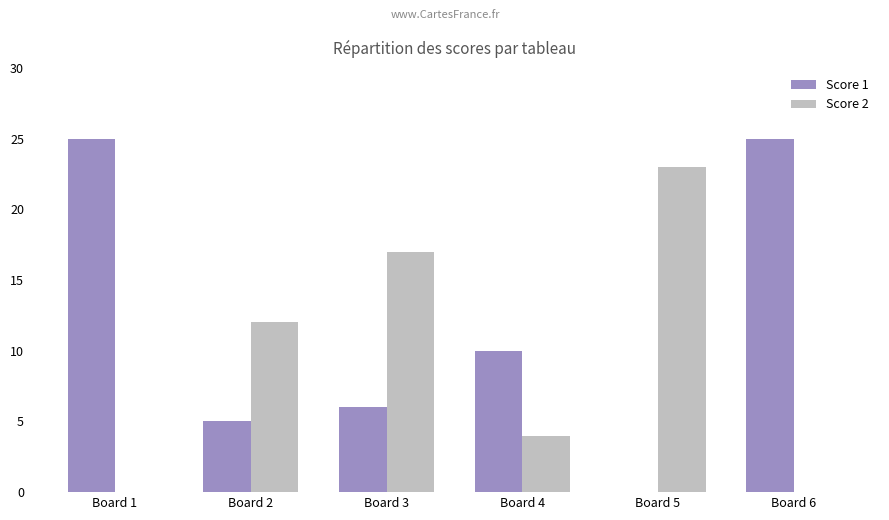

Between Board 2 and Board 5, which series saw the biggest shift?

Score 2